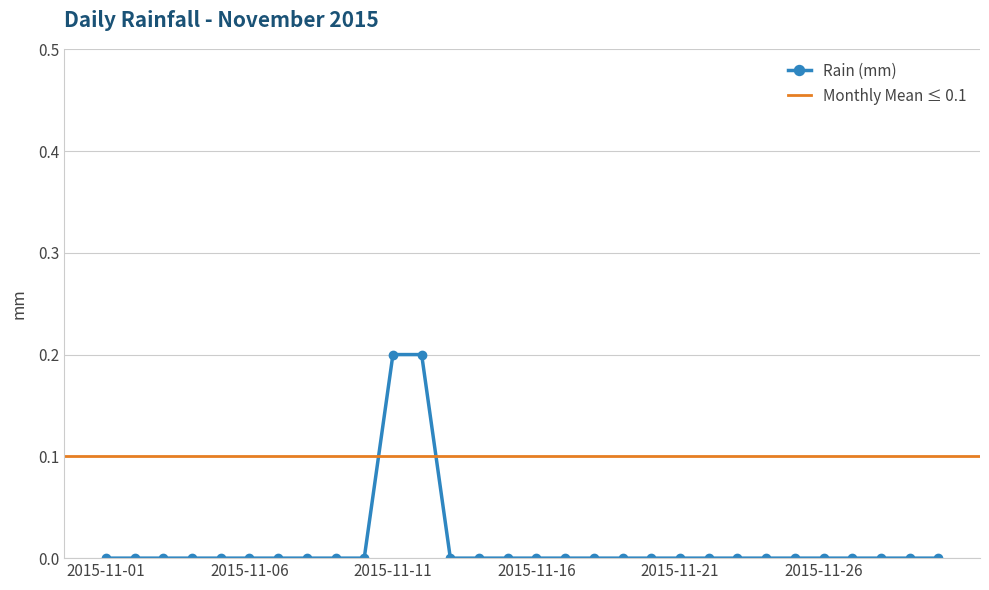

Reading left to right, list all the values displayed in this chart.

0.0	0.0	0.0	0.0	0.0	0.0	0.0	0.0	0.0	0.0	0.2	0.2	0.0	0.0	0.0	0.0	0.0	0.0	0.0	0.0	0.0	0.0	0.0	0.0	0.0	0.0	0.0	0.0	0.0	0.0